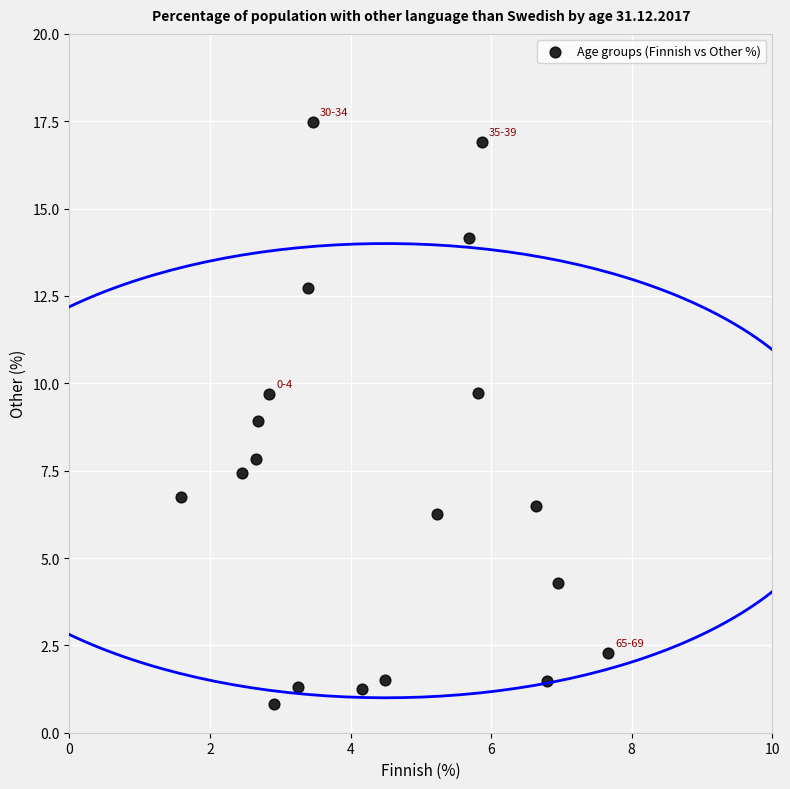

What is the range of X values (max minus min)?

6.1